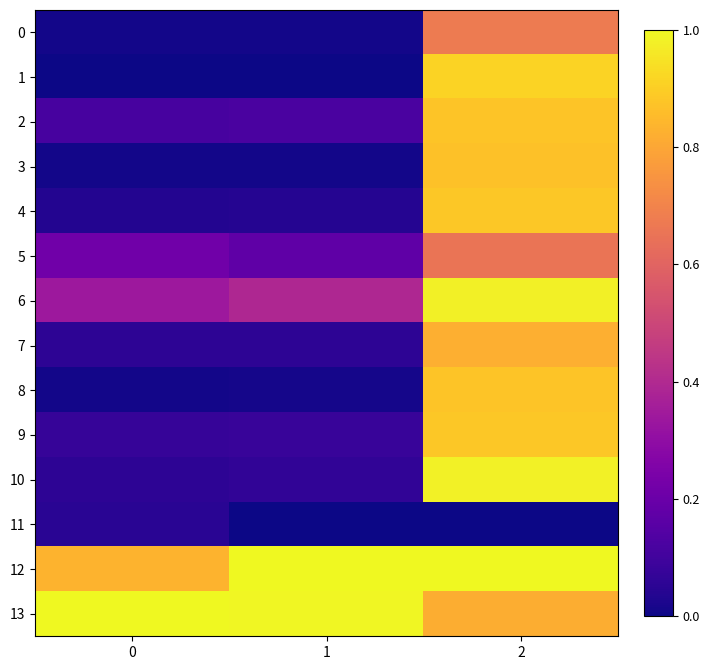

Reading left to right, transcribe all the data shown in this chart.

0: 0=0.0	1=0.0	2=0.7
1: 0=0.0	1=0.0	2=0.9
2: 0=0.1	1=0.1	2=0.9
3: 0=0.0	1=0.0	2=0.9
4: 0=0.0	1=0.0	2=0.9
5: 0=0.2	1=0.2	2=0.7
6: 0=0.3	1=0.4	2=1.0
7: 0=0.1	1=0.1	2=0.8
8: 0=0.0	1=0.0	2=0.9
9: 0=0.1	1=0.1	2=0.9
10: 0=0.1	1=0.1	2=1.0
11: 0=0.1	1=0.0	2=0.0
12: 0=0.8	1=1.0	2=1.0
13: 0=1.0	1=1.0	2=0.8